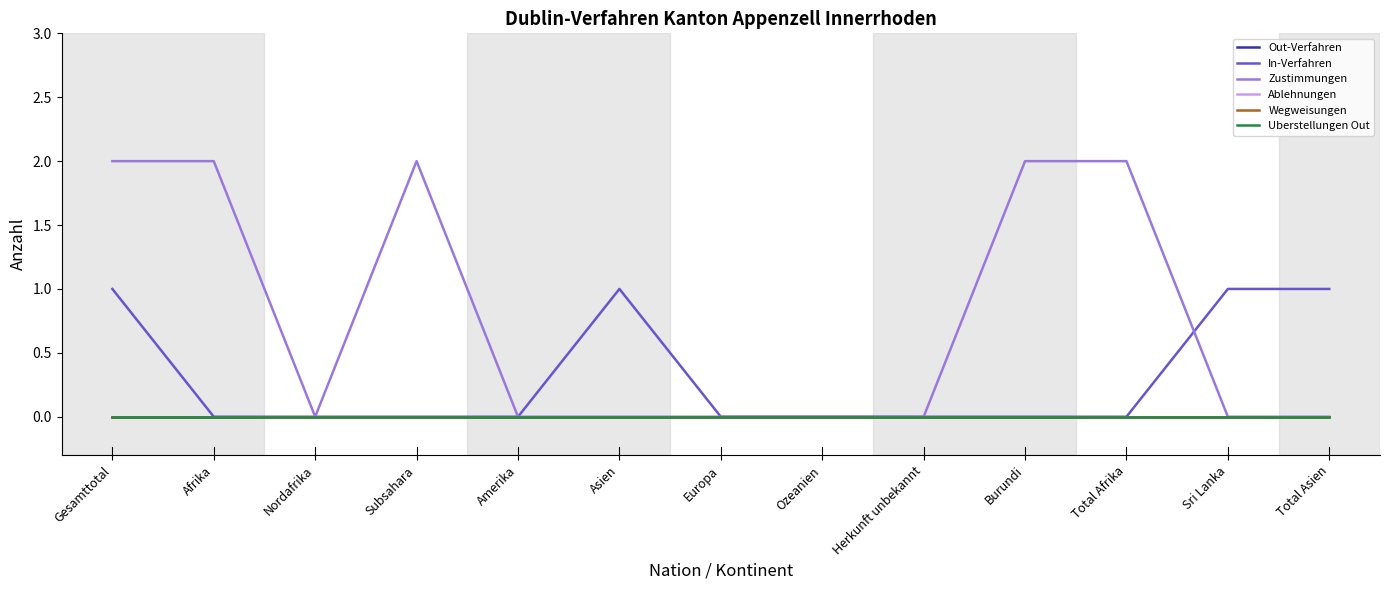

Is this an area chart (filled region under the line)?

No